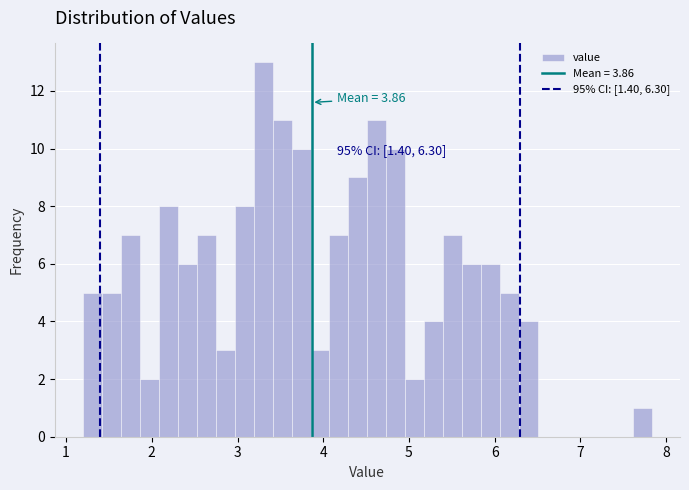

Read against the x-axis, roughly where is the centre of the tallest bar?

3.3